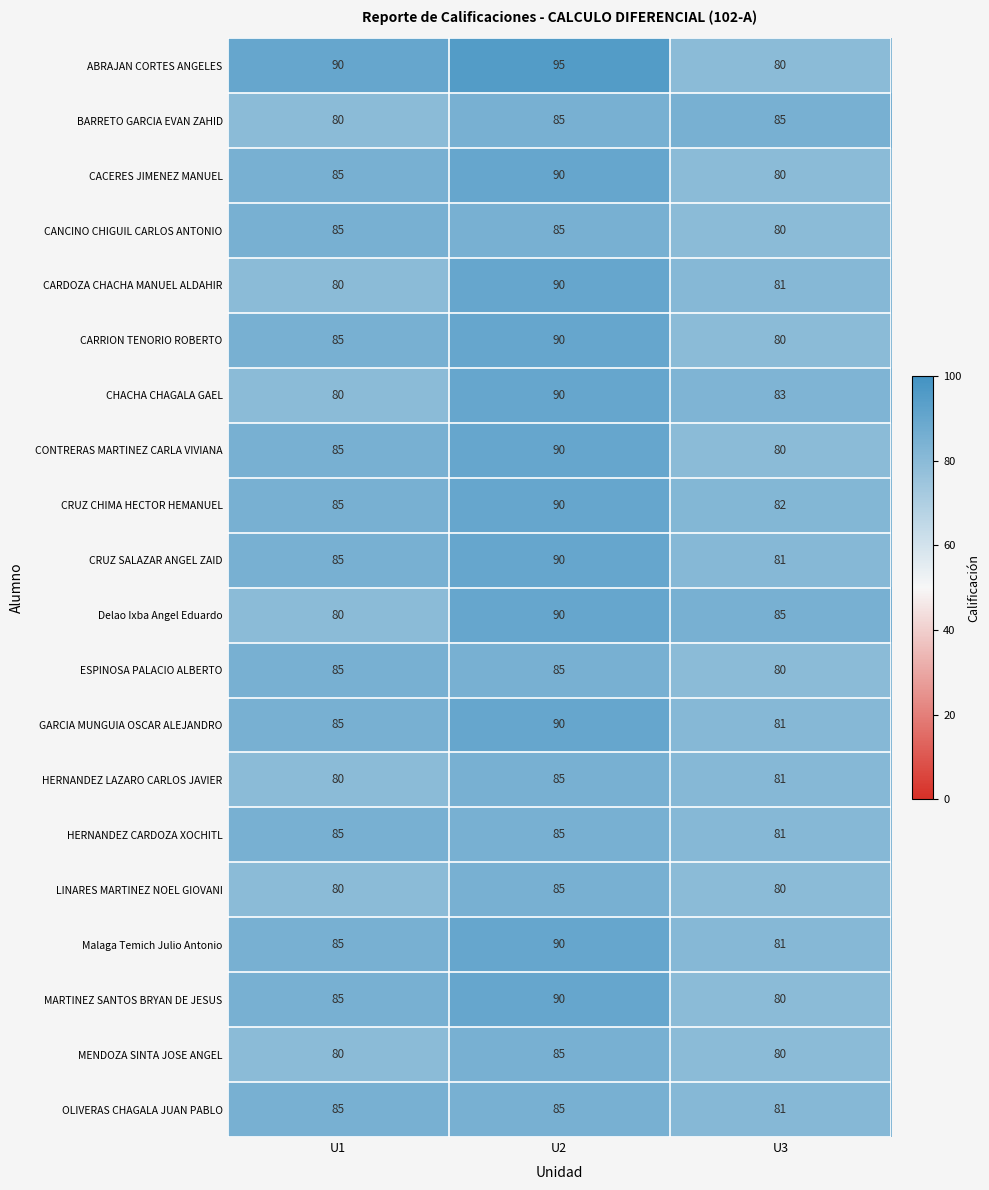

What is the difference between the CRUZ CHIMA HECTOR HEMANUEL values at U2 and U3?

8